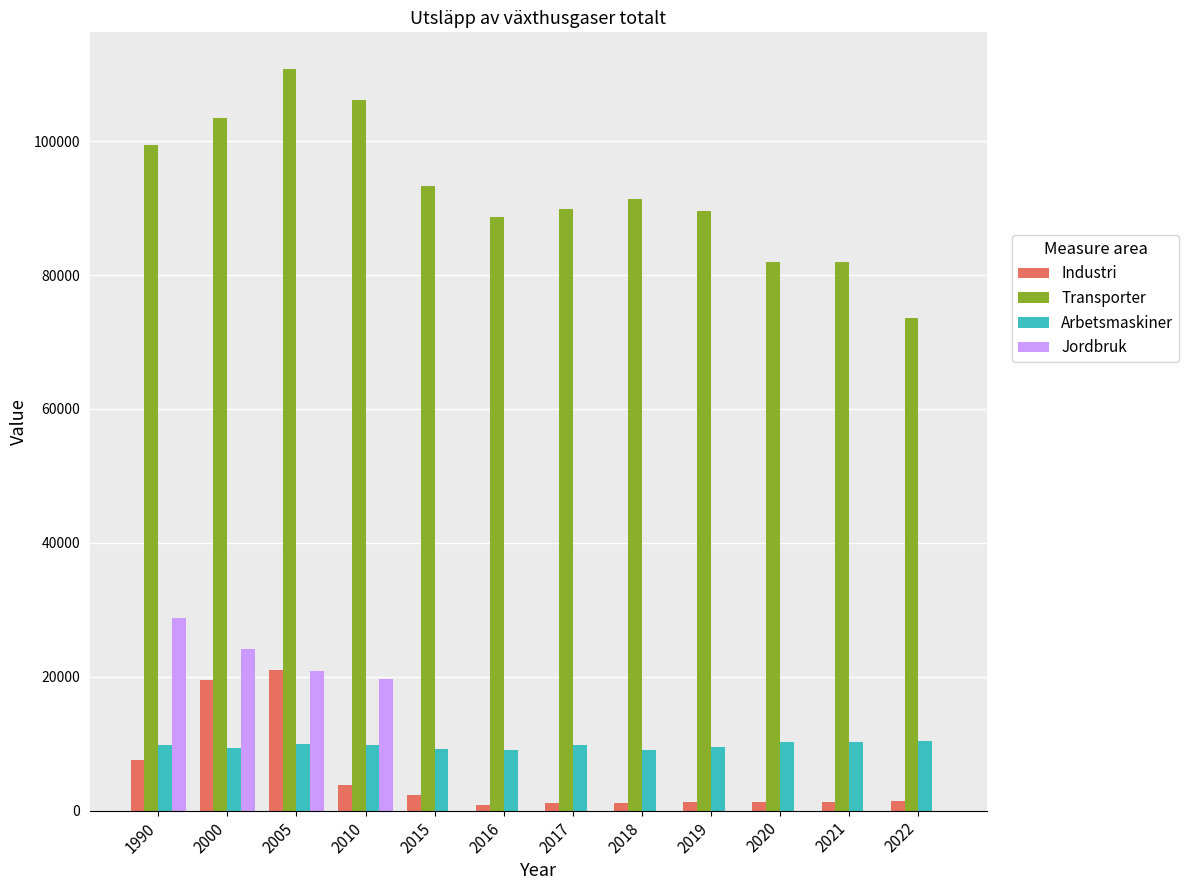

What is the maximum value for Industri?

20951.4